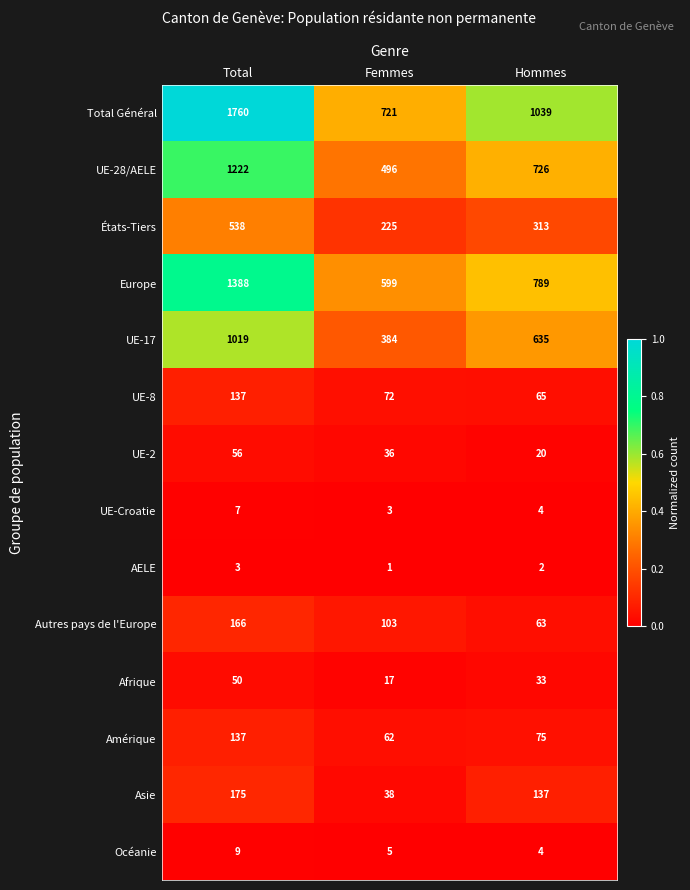

What is the greatest value displayed?

1760